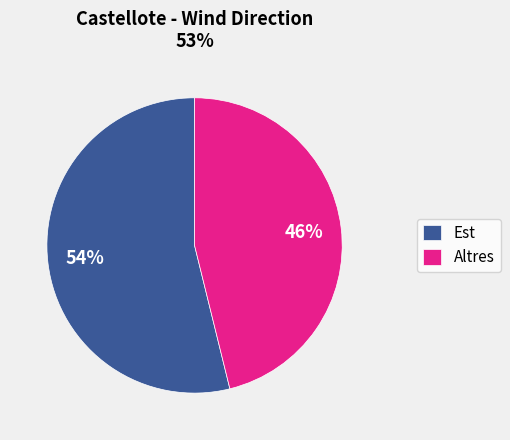

To the nearest percent, what percentage of the pie is Altres?

46%